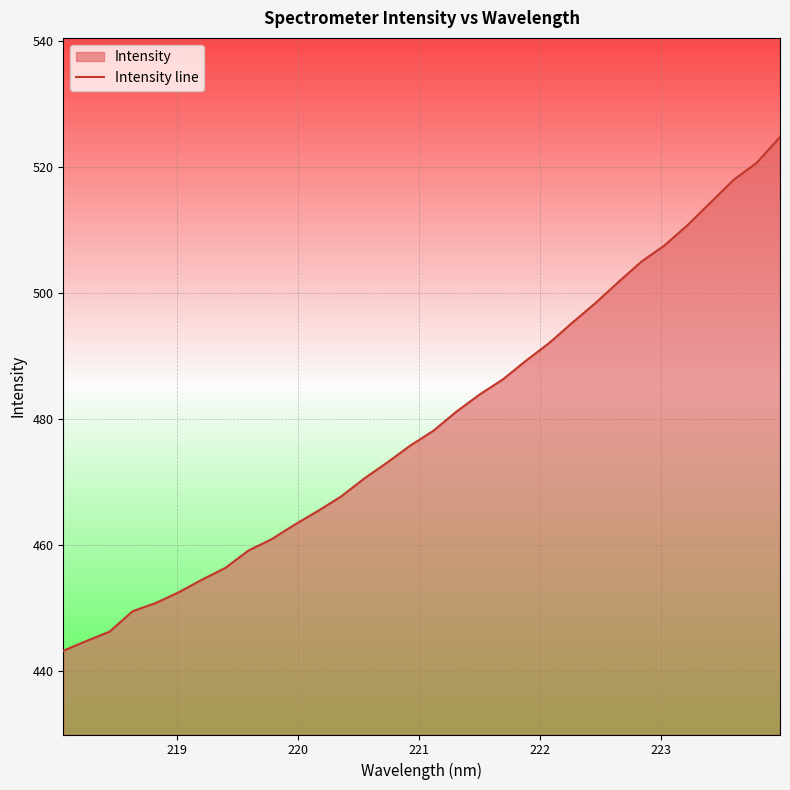

What is the smallest value displayed?

443.2